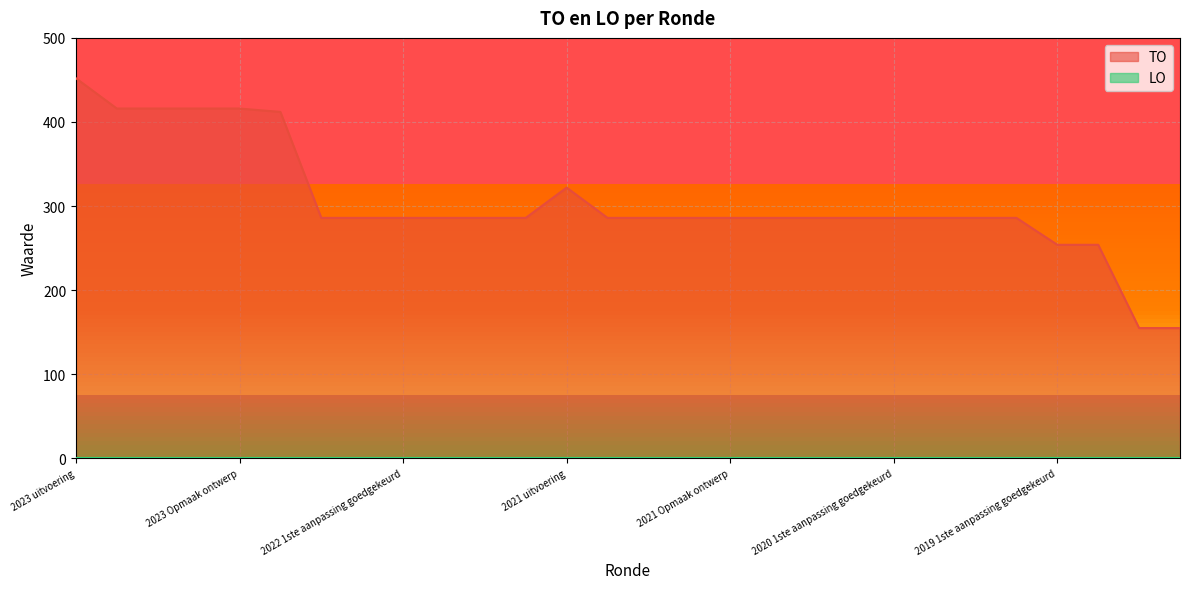

What value does the data have at 2021 uitvoering, to the nearest 50?

300